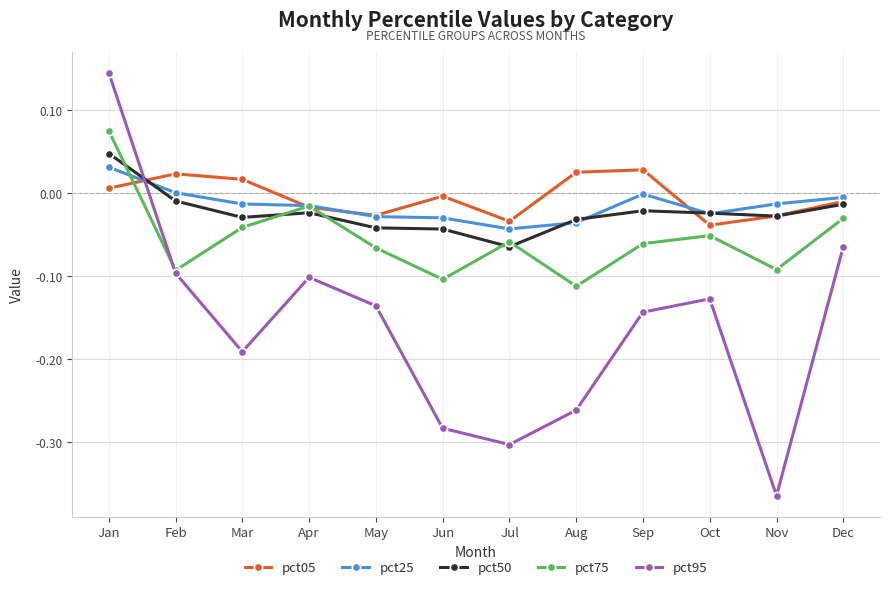

The pct05 series shows 0.0 at Sep. True or false?

True